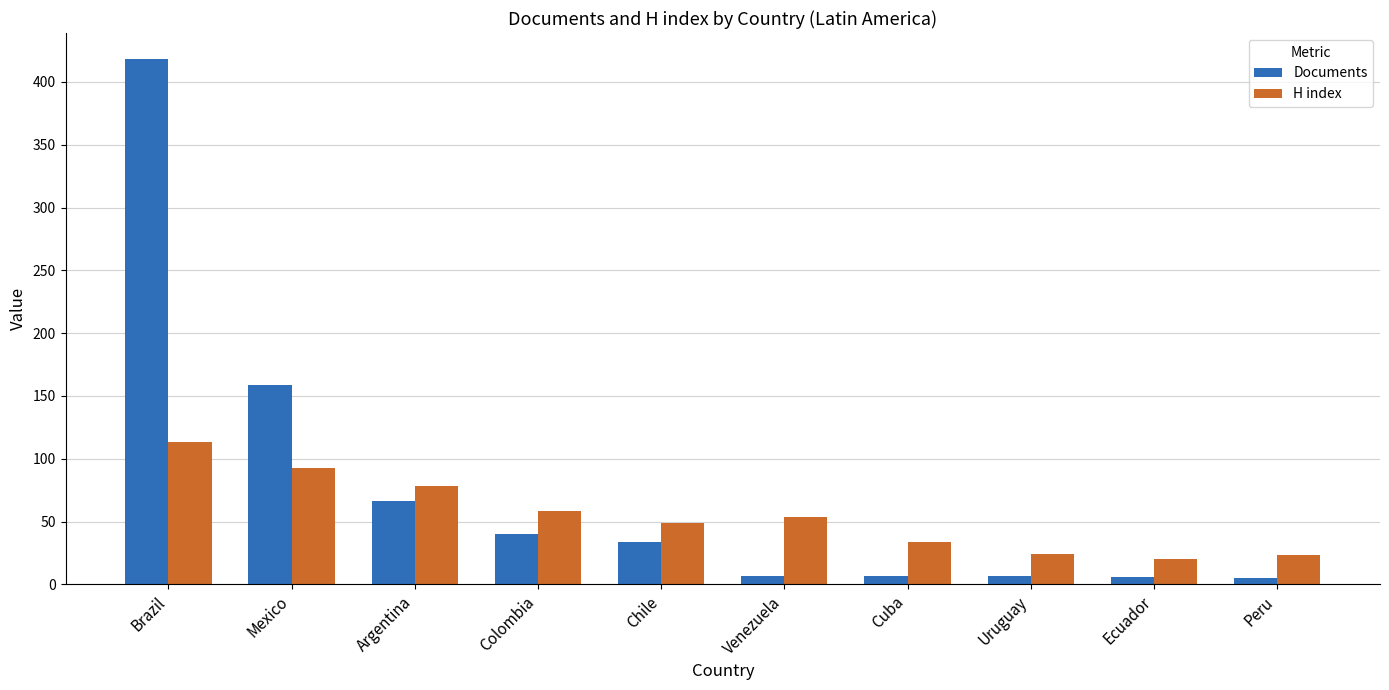

What is the average value of the Documents series?

75